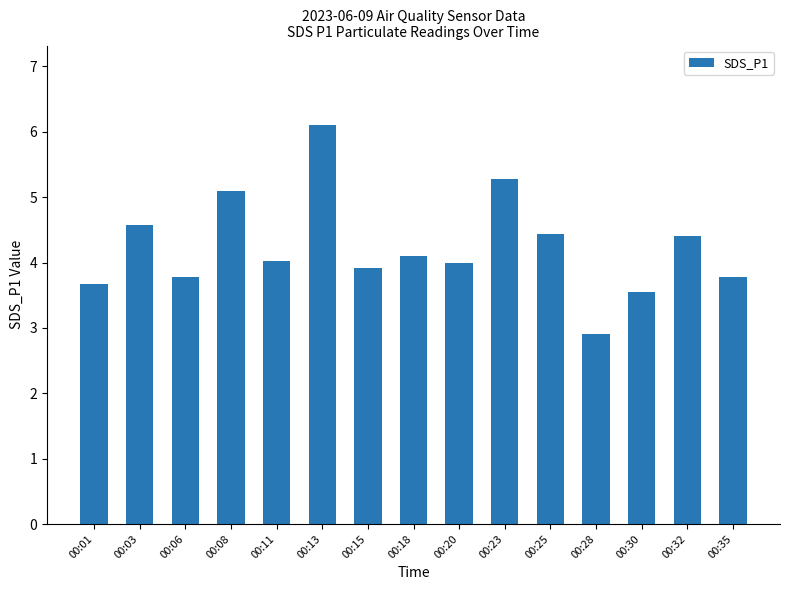

At which category does the chart reach its peak across all series?

00:13